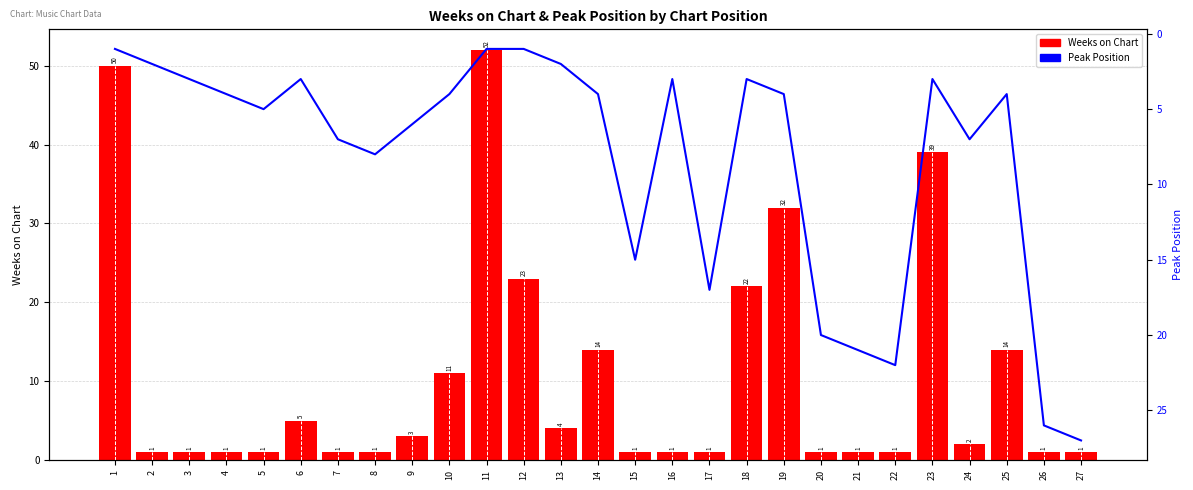

Is it true that Weeks on Chart equals 39 at 23?

True